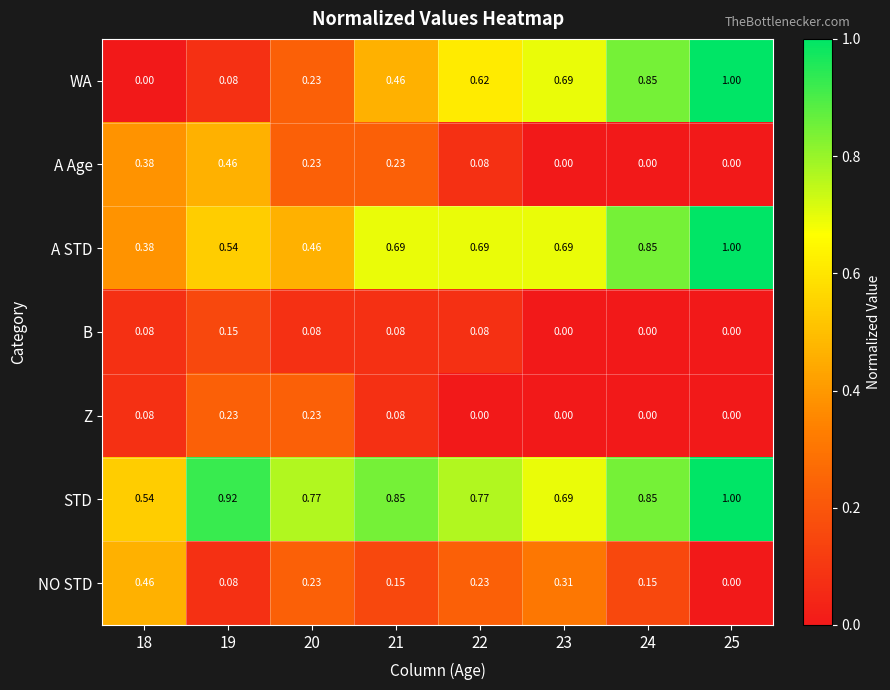

Which series has the widest spread of values?

WA